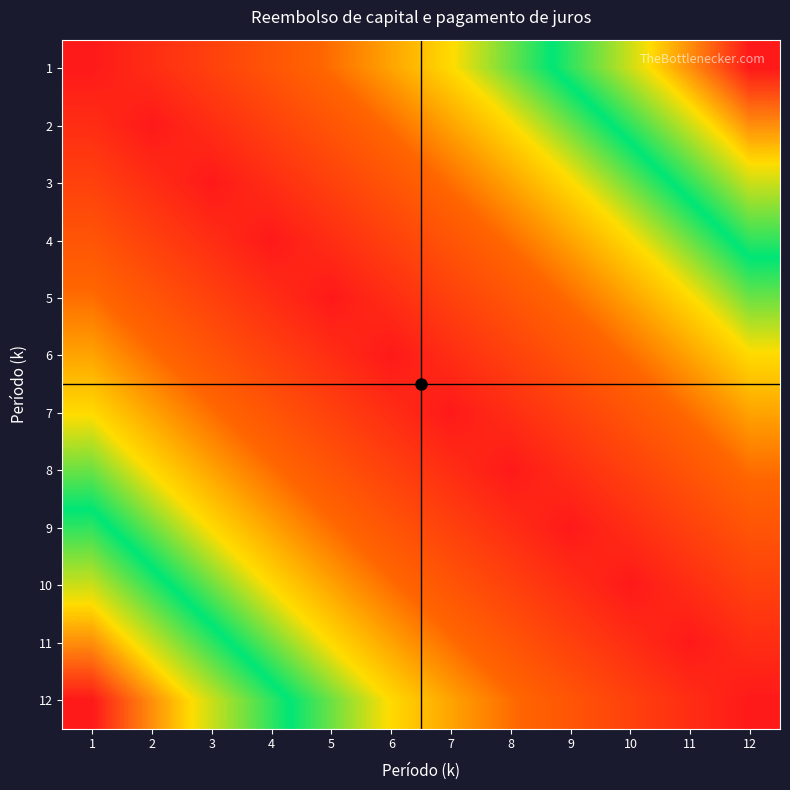

Rank the series by their maximum value, from lowest to highest.

6, 7, 5, 8, 4, 9, 3, 10, 2, 11, 1, 12